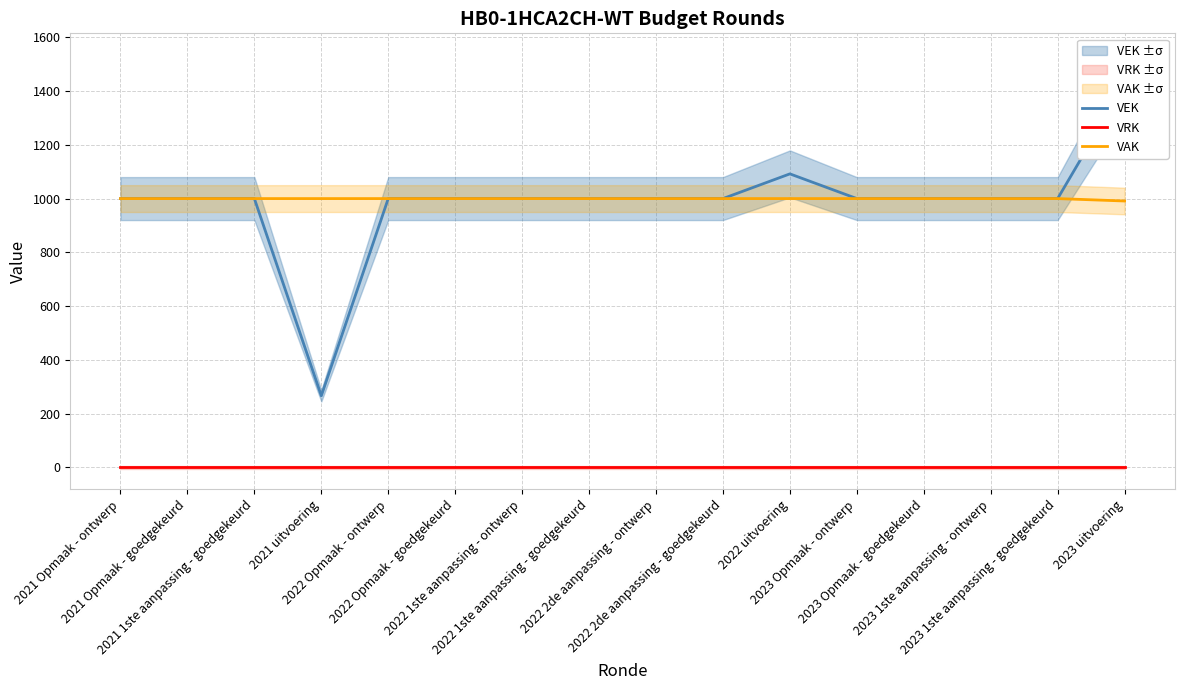

Where does the VEK series first go above 1000?

2022 uitvoering